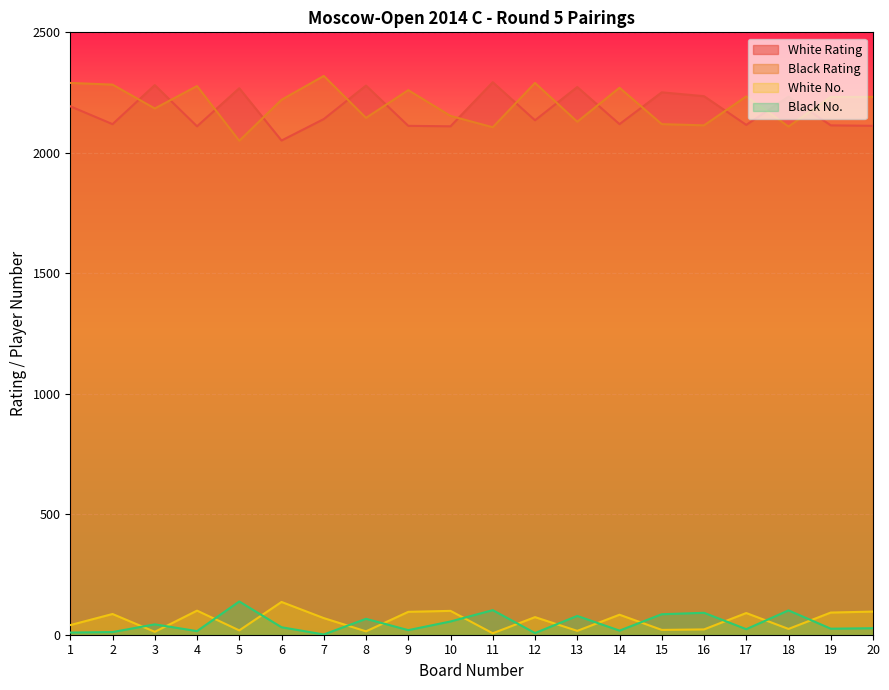

True or false: White Rating and Black No. cross at least once.

False